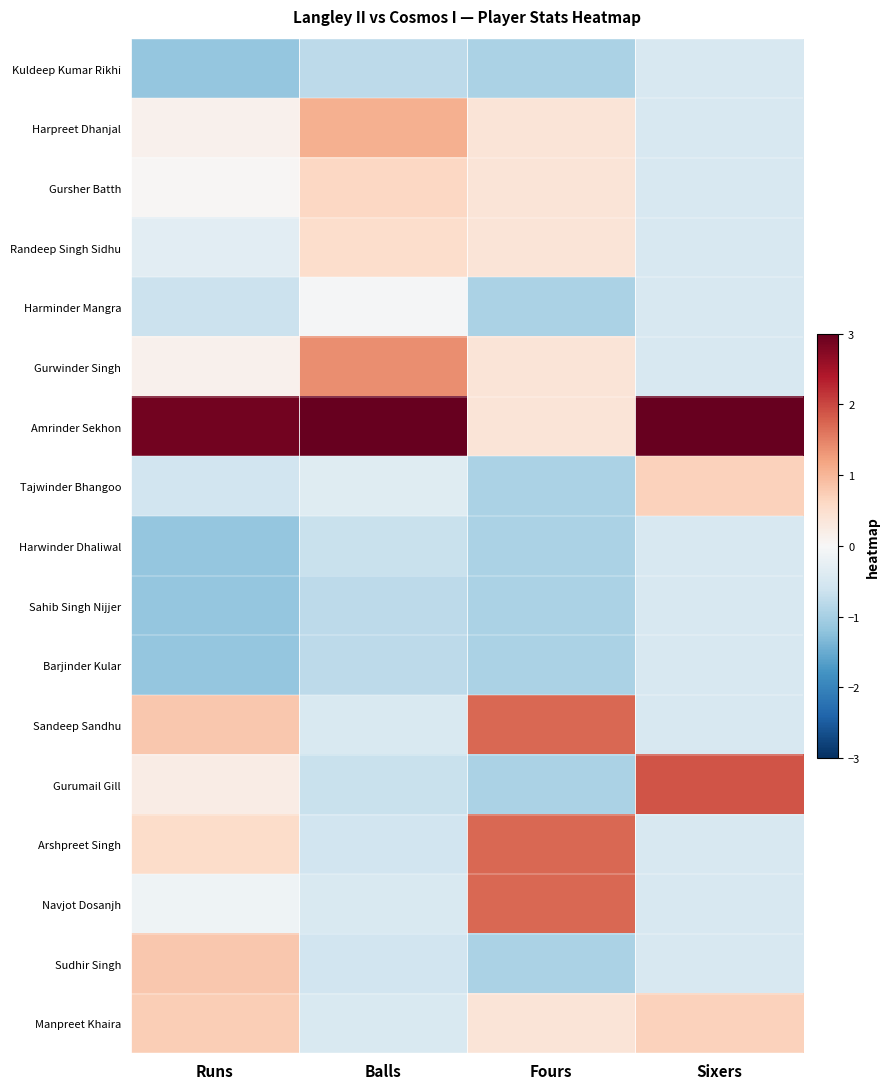

Reading left to right, transcribe all the data shown in this chart.

Kuldeep Kumar Rikhi: Runs=-1.2	Balls=-0.8	Fours=-0.9	Sixers=-0.5
Harpreet Dhanjal: Runs=0.1	Balls=1.1	Fours=0.4	Sixers=-0.5
Gursher Batth: Runs=0.0	Balls=0.6	Fours=0.4	Sixers=-0.5
Randeep Singh Sidhu: Runs=-0.3	Balls=0.5	Fours=0.4	Sixers=-0.5
Harminder Mangra: Runs=-0.7	Balls=-0.0	Fours=-0.9	Sixers=-0.5
Gurwinder Singh: Runs=0.1	Balls=1.4	Fours=0.4	Sixers=-0.5
Amrinder Sekhon: Runs=2.9	Balls=3.0	Fours=0.4	Sixers=3.1
Tajwinder Bhangoo: Runs=-0.6	Balls=-0.4	Fours=-0.9	Sixers=0.7
Harwinder Dhaliwal: Runs=-1.2	Balls=-0.7	Fours=-0.9	Sixers=-0.5
Sahib Singh Nijjer: Runs=-1.2	Balls=-0.8	Fours=-0.9	Sixers=-0.5
Barjinder Kular: Runs=-1.2	Balls=-0.8	Fours=-0.9	Sixers=-0.5
Sandeep Sandhu: Runs=0.8	Balls=-0.5	Fours=1.7	Sixers=-0.5
Gurumail Gill: Runs=0.2	Balls=-0.7	Fours=-0.9	Sixers=1.9
Arshpreet Singh: Runs=0.6	Balls=-0.6	Fours=1.7	Sixers=-0.5
Navjot Dosanjh: Runs=-0.1	Balls=-0.5	Fours=1.7	Sixers=-0.5
Sudhir Singh: Runs=0.8	Balls=-0.6	Fours=-0.9	Sixers=-0.5
Manpreet Khaira: Runs=0.7	Balls=-0.5	Fours=0.4	Sixers=0.7